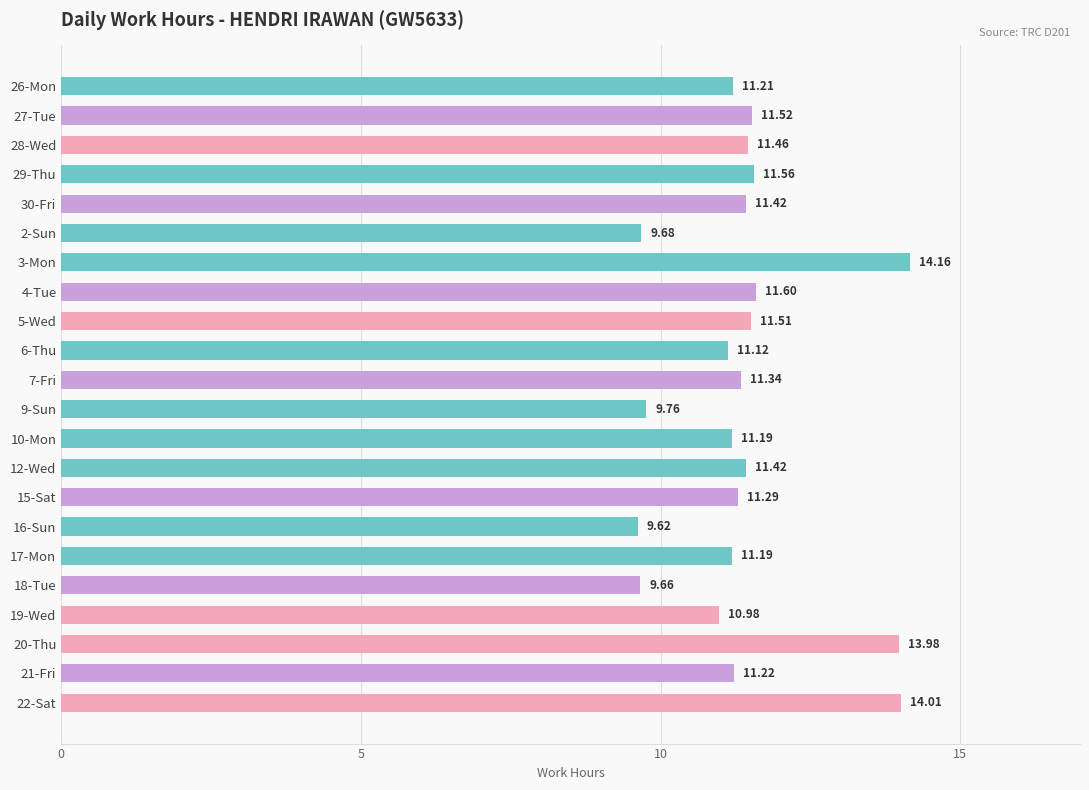

Which has a higher value, 28-Wed or 3-Mon?

3-Mon